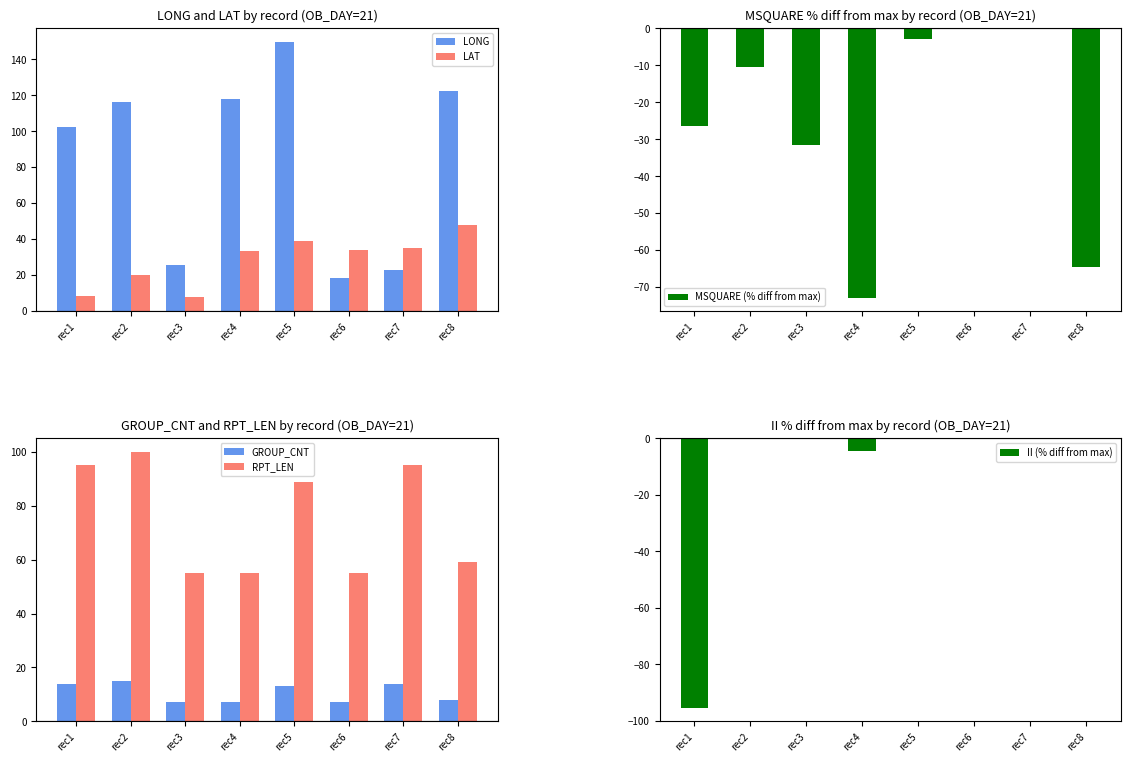

Which category has the lowest value across all series?

rec1